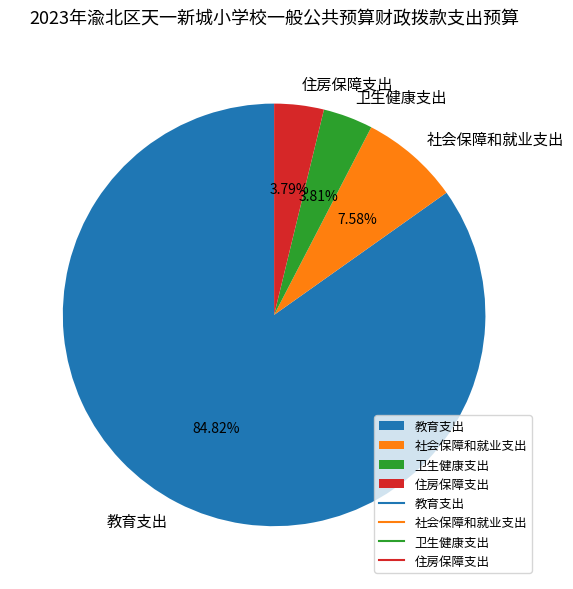

Do 住房保障支出 and 卫生健康支出 together represent more than half of the pie?

No